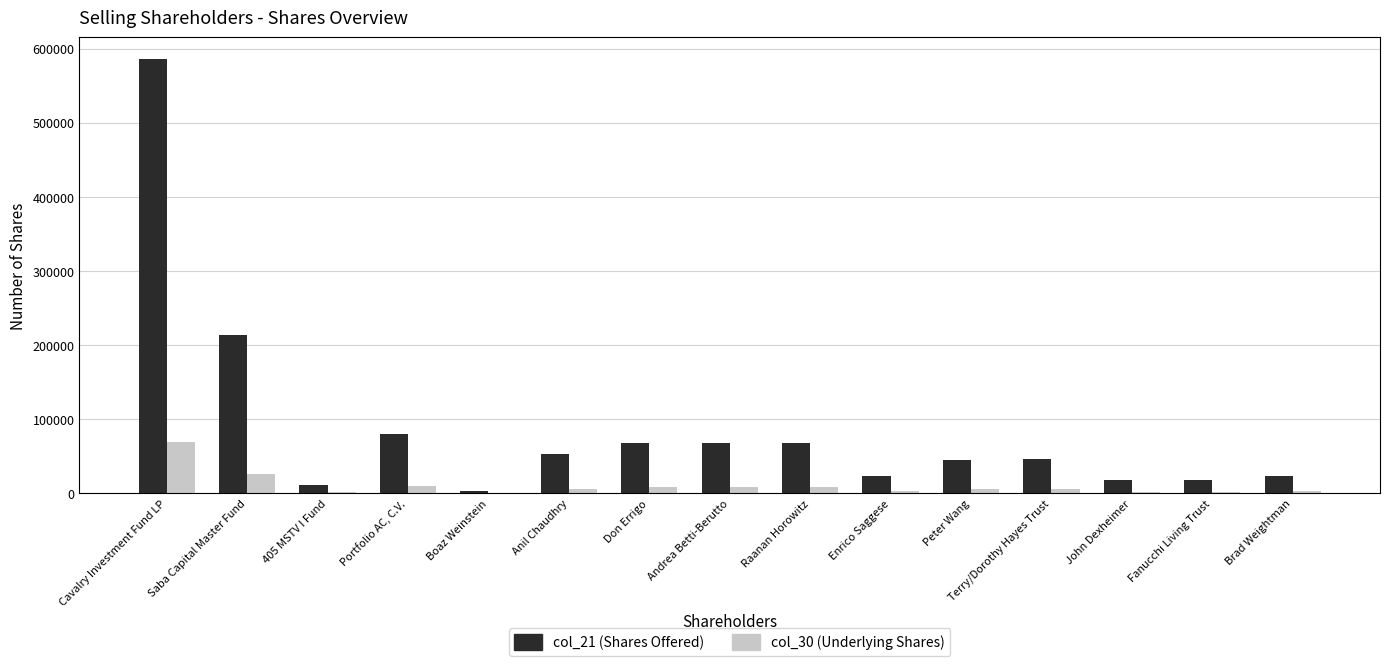

At which category is the sum across all series the highest?

Cavalry Investment Fund LP